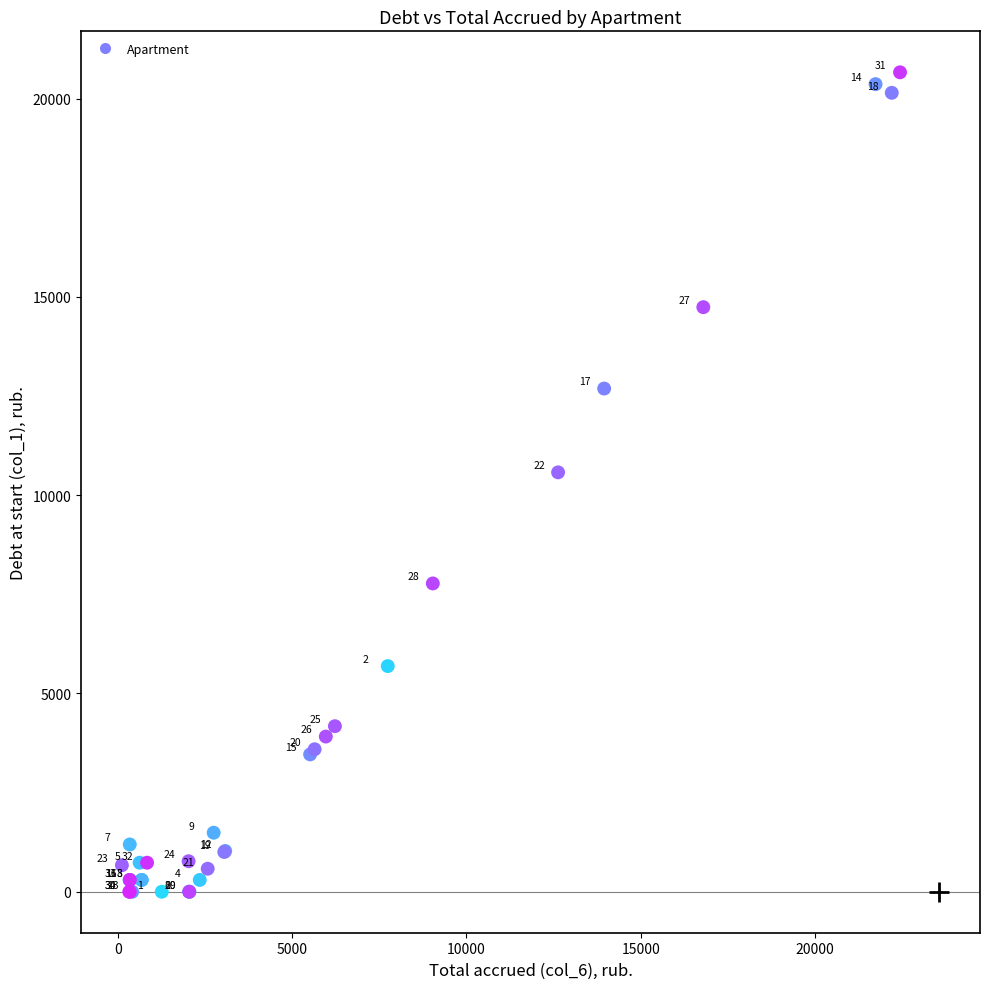

What Y value in the scatter plot is closest to 10332?

10576.8